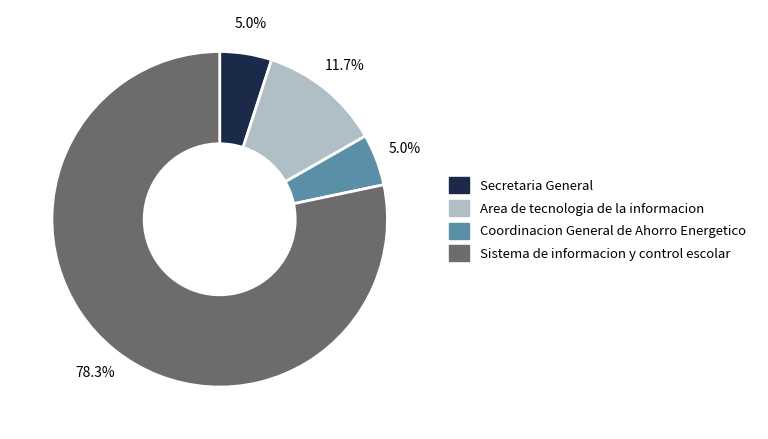

How many segments does this pie chart have?

4